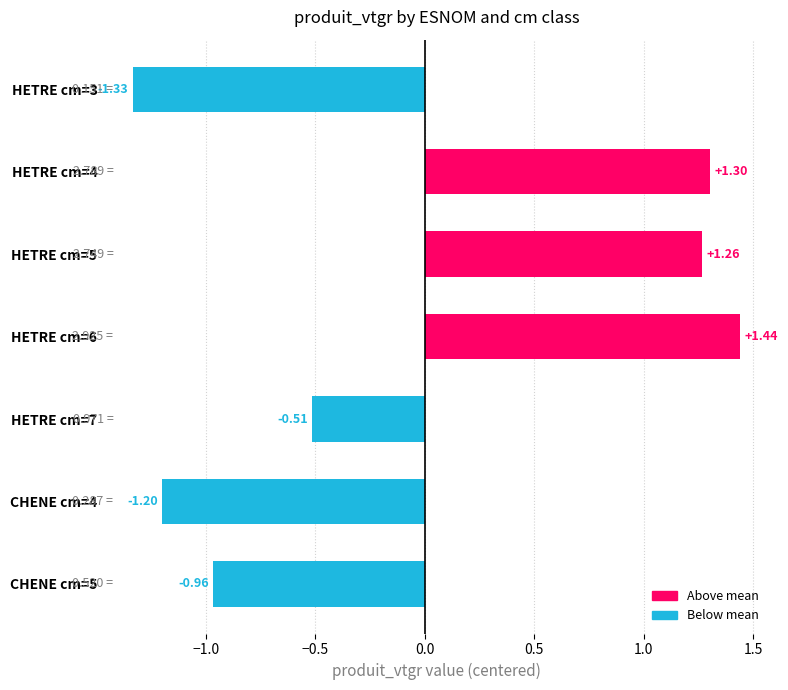

Which has a higher value, HETRE cm=5 or HETRE cm=6?

HETRE cm=6